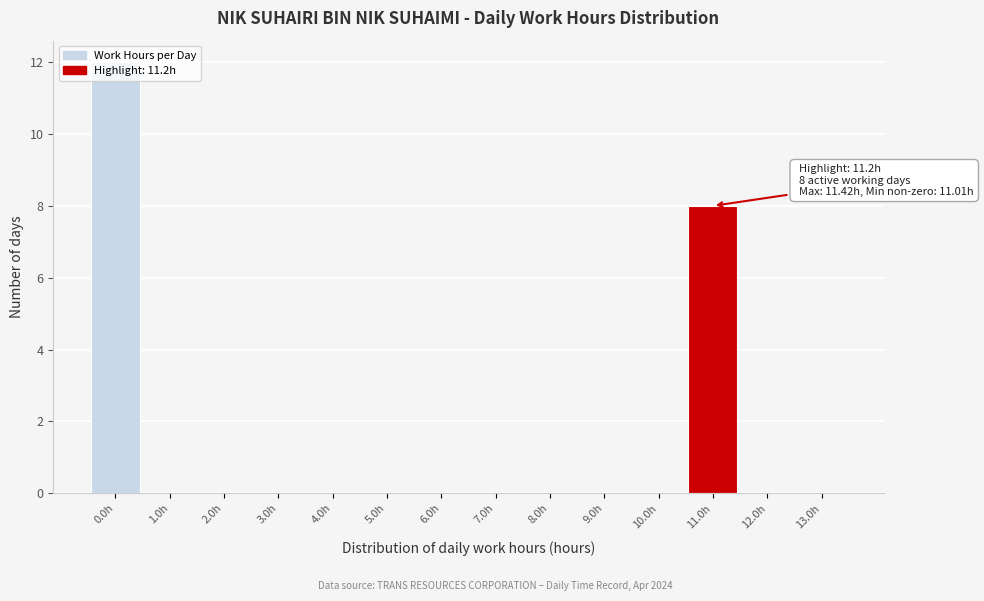

The value at 1.0h is -8. True or false?

False